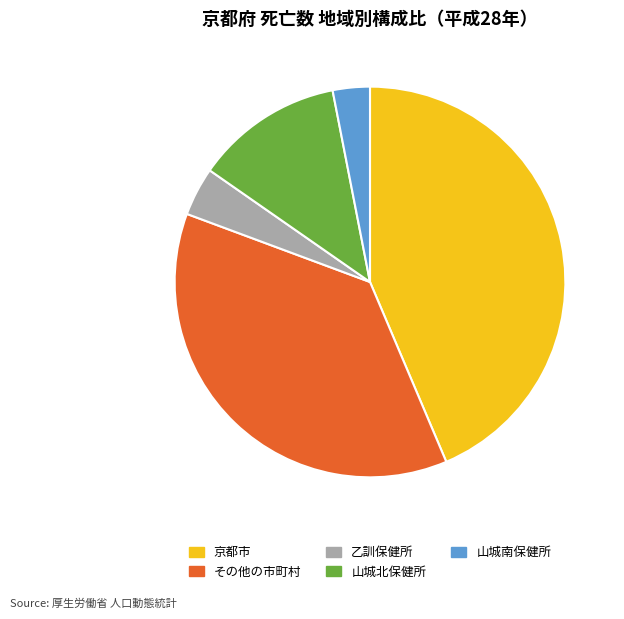

How many segments does this pie chart have?

5